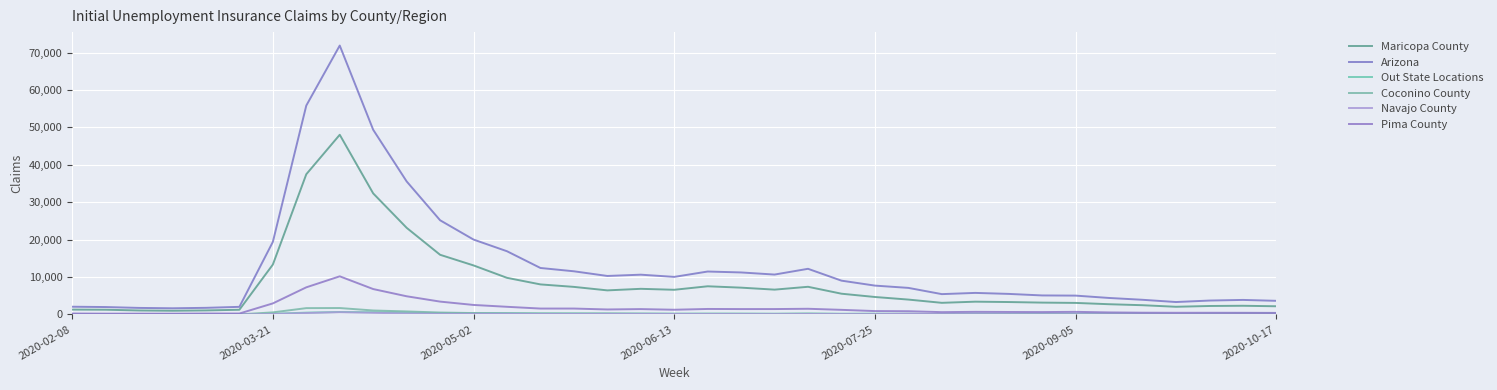

What is the minimum value shown in the chart?

19